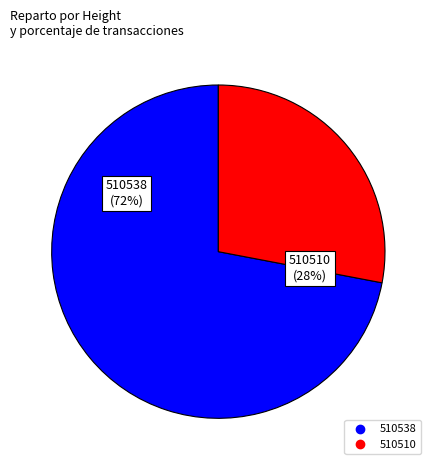

To the nearest percent, what is the combined percentage of 510510 and 510538?

100%